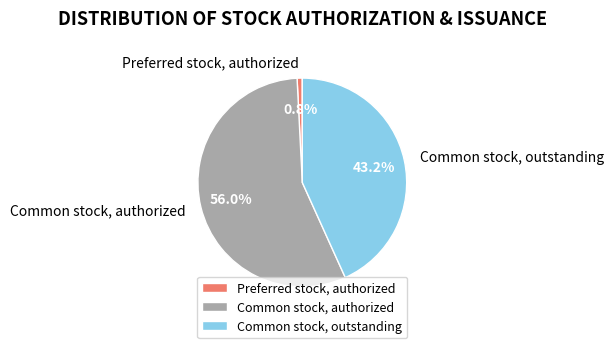

What percentage is the Preferred stock, authorized slice, to the nearest percent?

1%